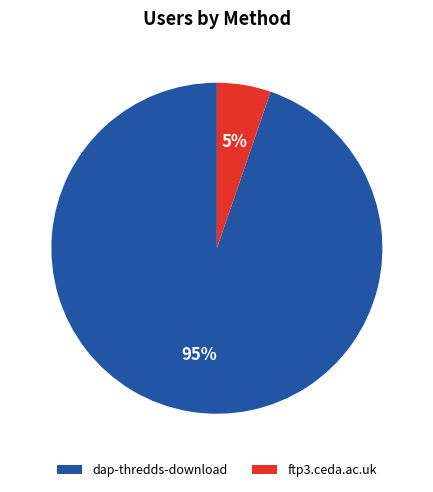

Which has a higher value, ftp3.ceda.ac.uk or dap-thredds-download?

dap-thredds-download